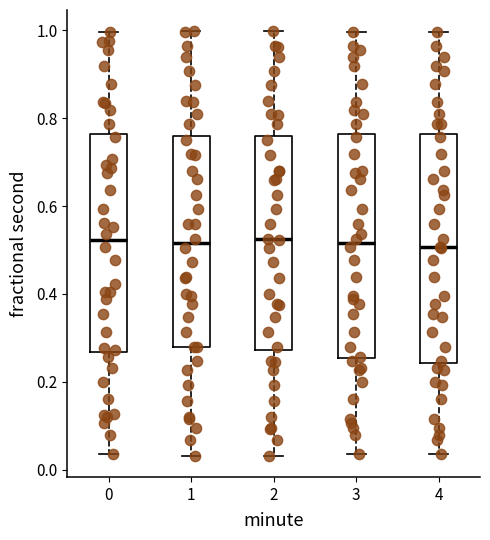

Reading left to right, transcribe this box plot: for each box, give where its median line is, the range the box spans, and where its two whiskers end, as read against the y-axis. The values are not printed on the chart, so give them approximately, as read against the axis.

0: median 0.52, box 0.26 to 0.76, whiskers 0.04 to 1.00
1: median 0.52, box 0.28 to 0.76, whiskers 0.04 to 1.00
2: median 0.52, box 0.28 to 0.76, whiskers 0.04 to 1.00
3: median 0.52, box 0.26 to 0.76, whiskers 0.04 to 1.00
4: median 0.50, box 0.24 to 0.76, whiskers 0.04 to 1.00